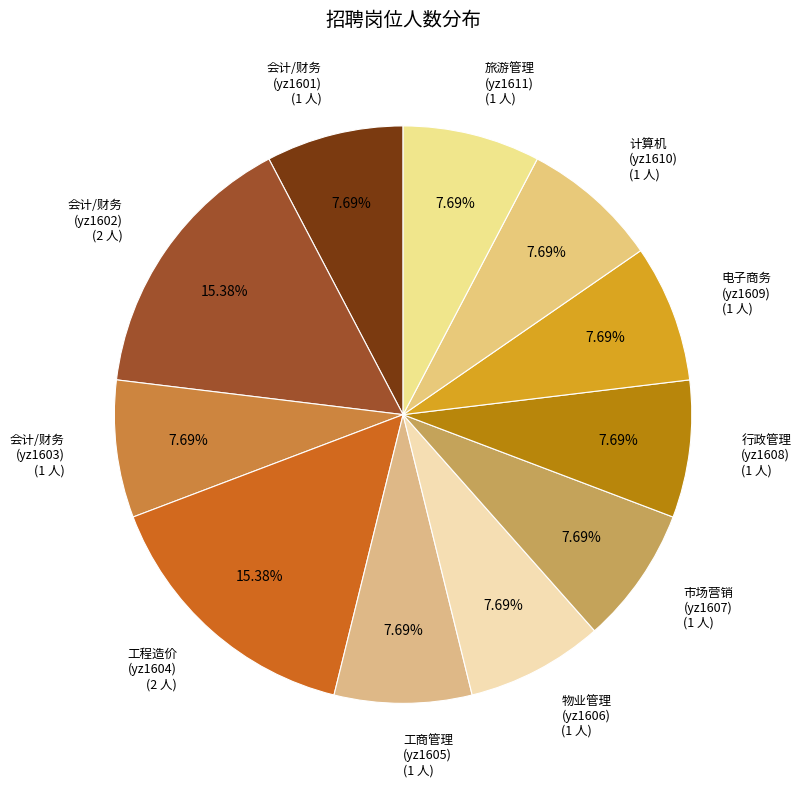

How many slices are in this pie chart?

11